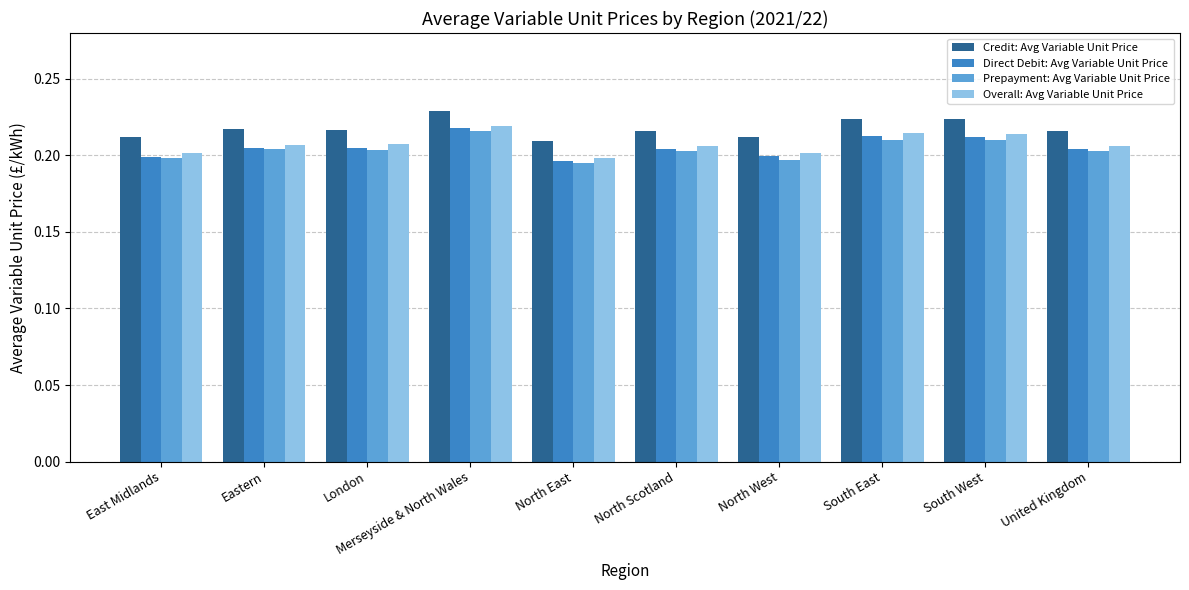

The value of Credit: Avg Variable Unit Price at London is 0.4. True or false?

False